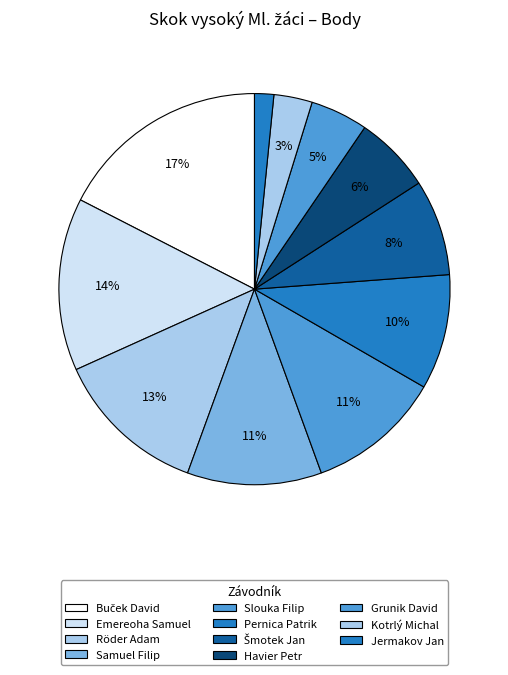

Which category has the smallest portion of the pie?

Jermakov Jan